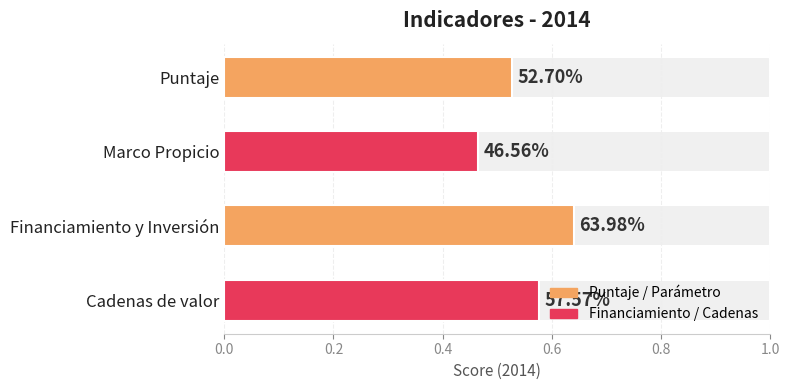

What is the label of the 2nd bar from the left?

Marco Propicio